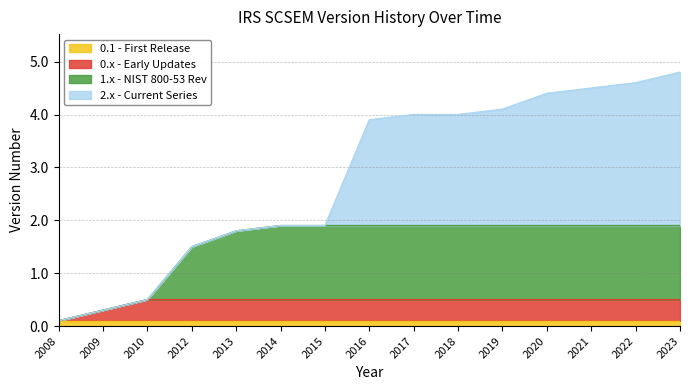

How many data points in 1.x - NIST 800-53 Rev are less than 1?

3